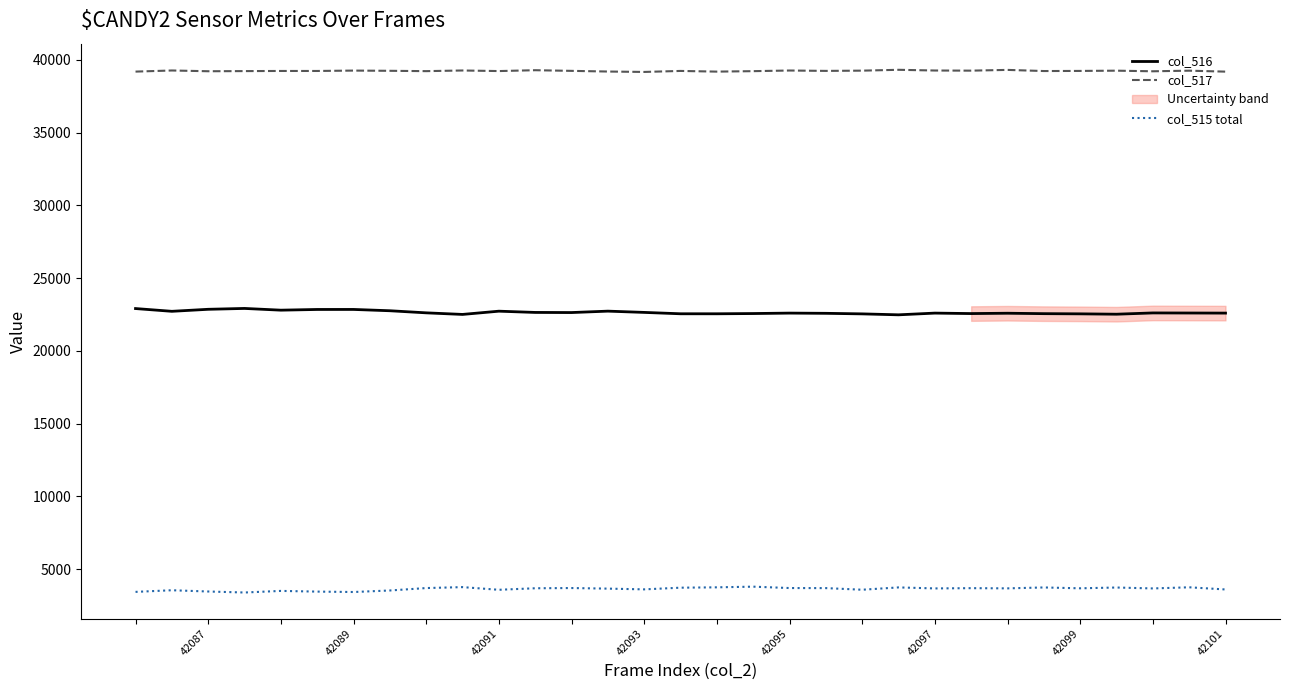

True or false: col_517 and col_515 total cross at least once.

False